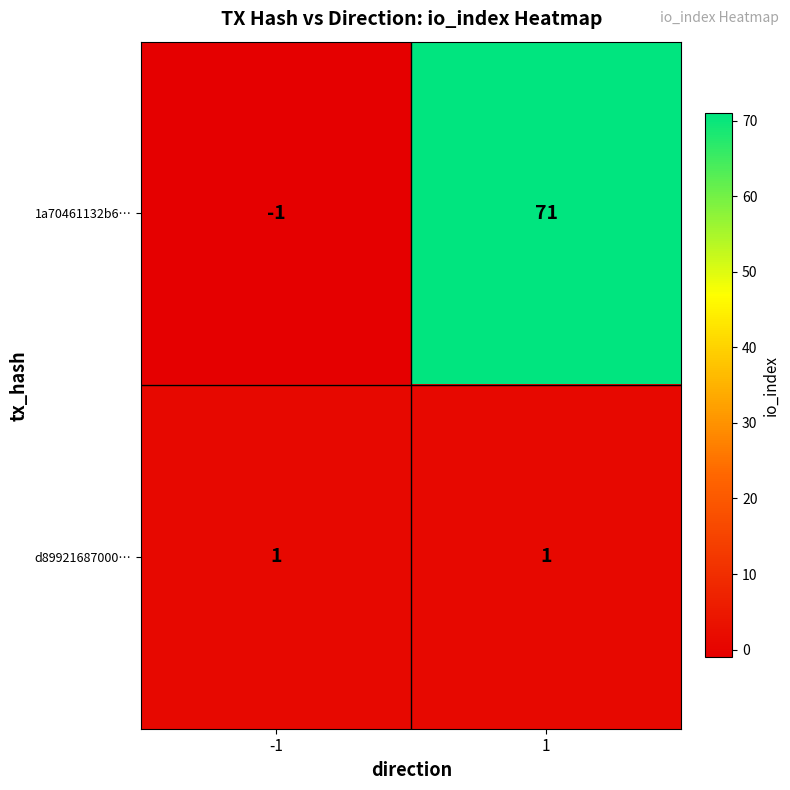

Rank the series by their average value, from lowest to highest.

d89921687000…, 1a70461132b6…